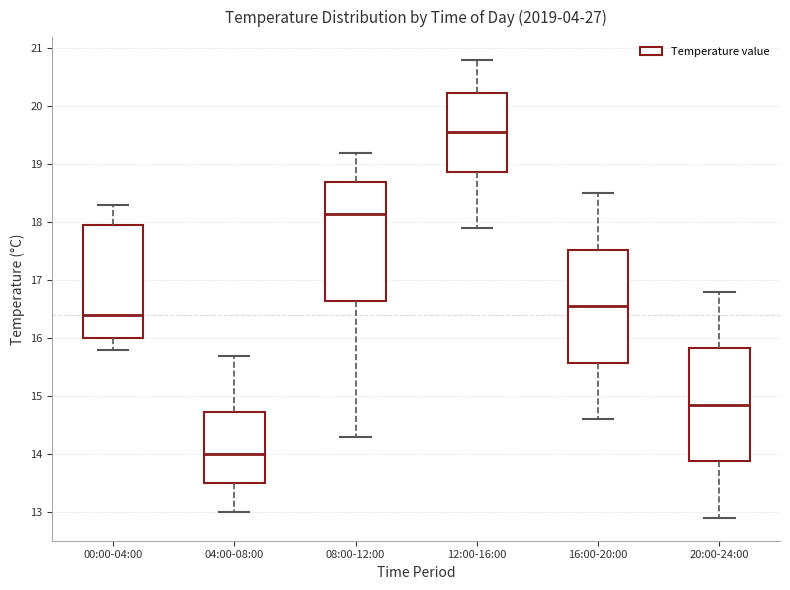

Where does the median line of the box for 20:00-24:00 sit on the y-axis? The values are not printed on the chart, so give them approximately, as read against the axis.

14.9